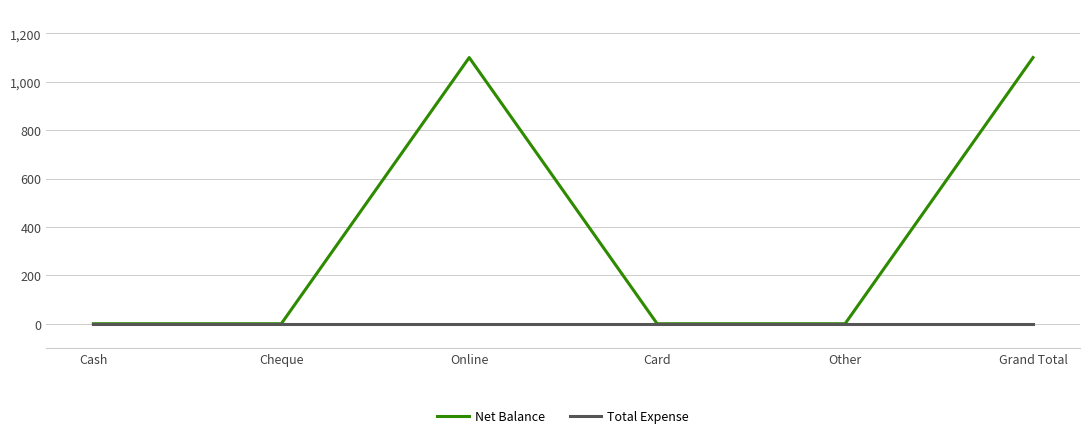

Which series has the largest total across all categories?

Net Balance